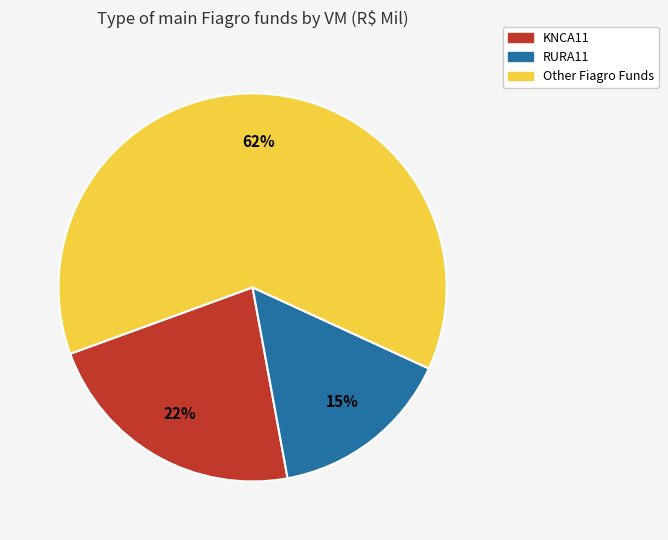

To the nearest percent, what is the average slice percentage?

33%